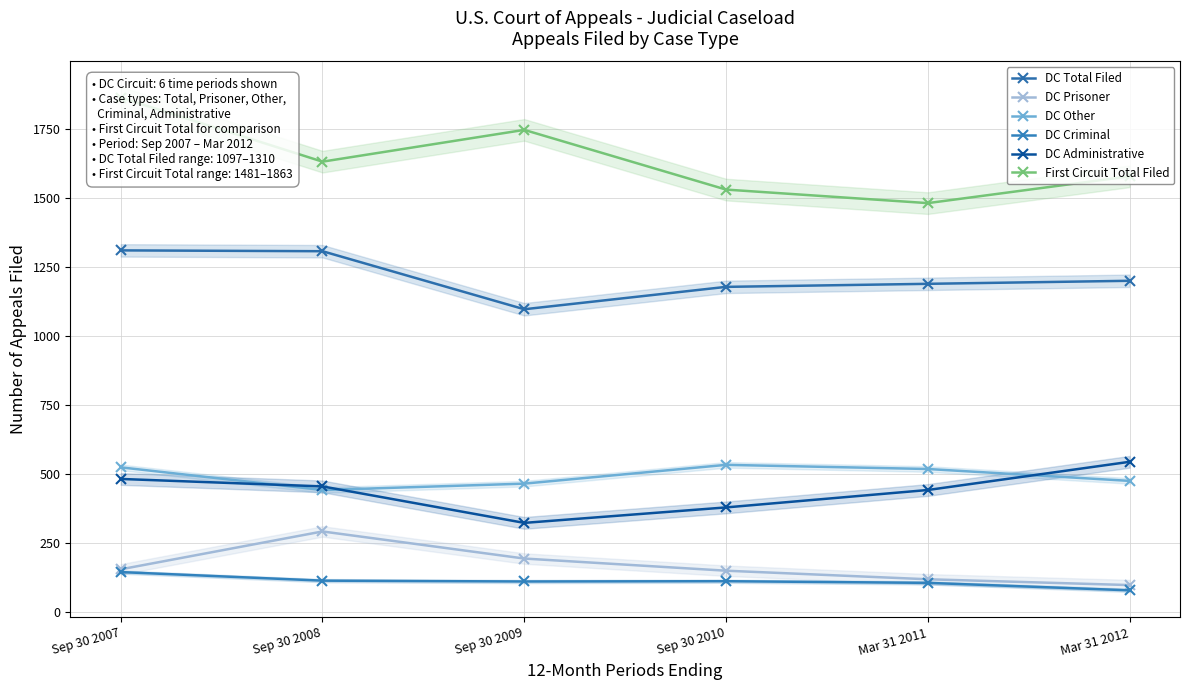

What is the sum of all First Circuit Total Filed values?

9829